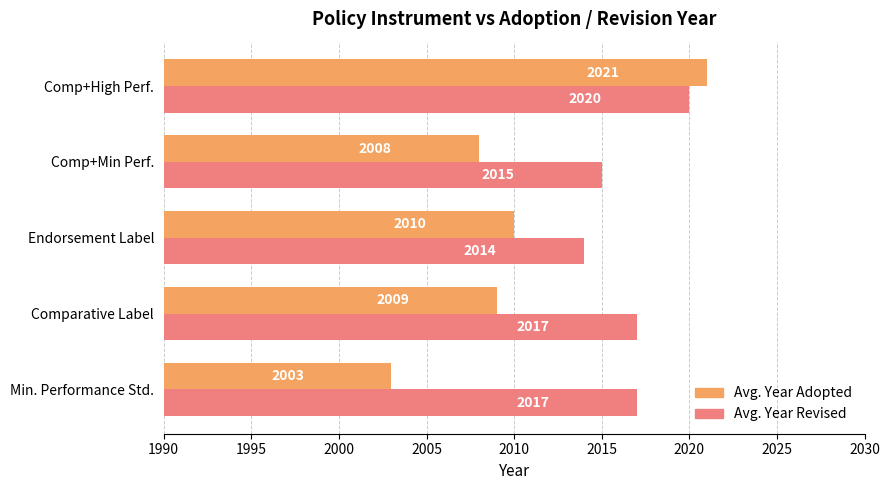

How many data points in Avg. Year Adopted are less than 2009?

2